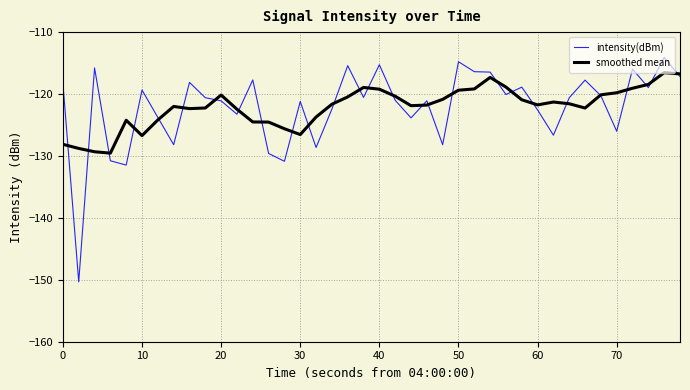

Which series has the largest range (max minus min)?

intensity(dBm)